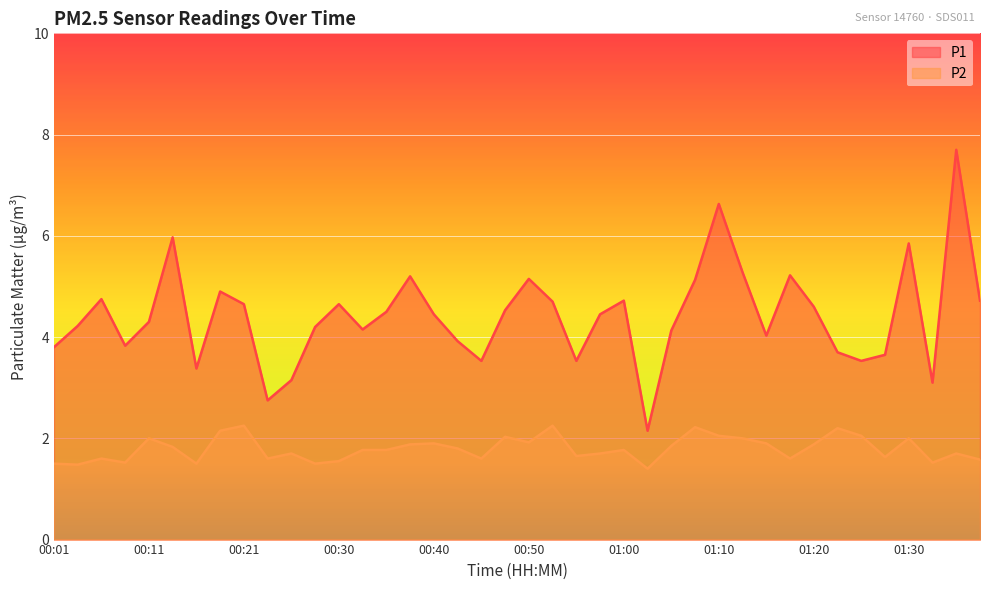

How many data points does each series have?

40